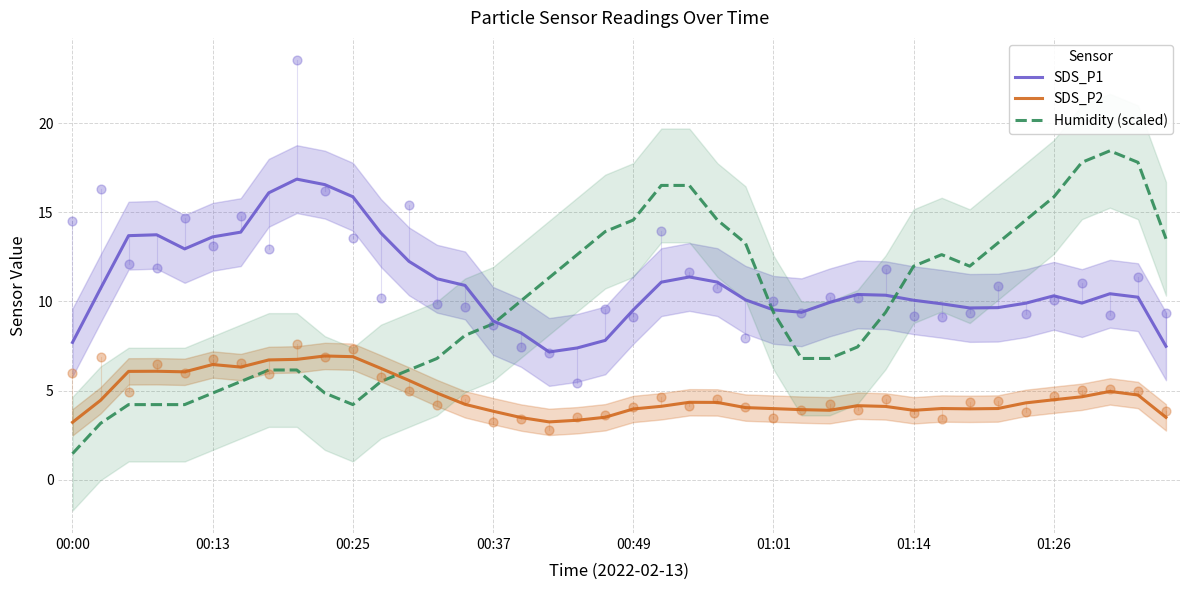

Which series contains the lowest Y value?

Humidity (scaled)